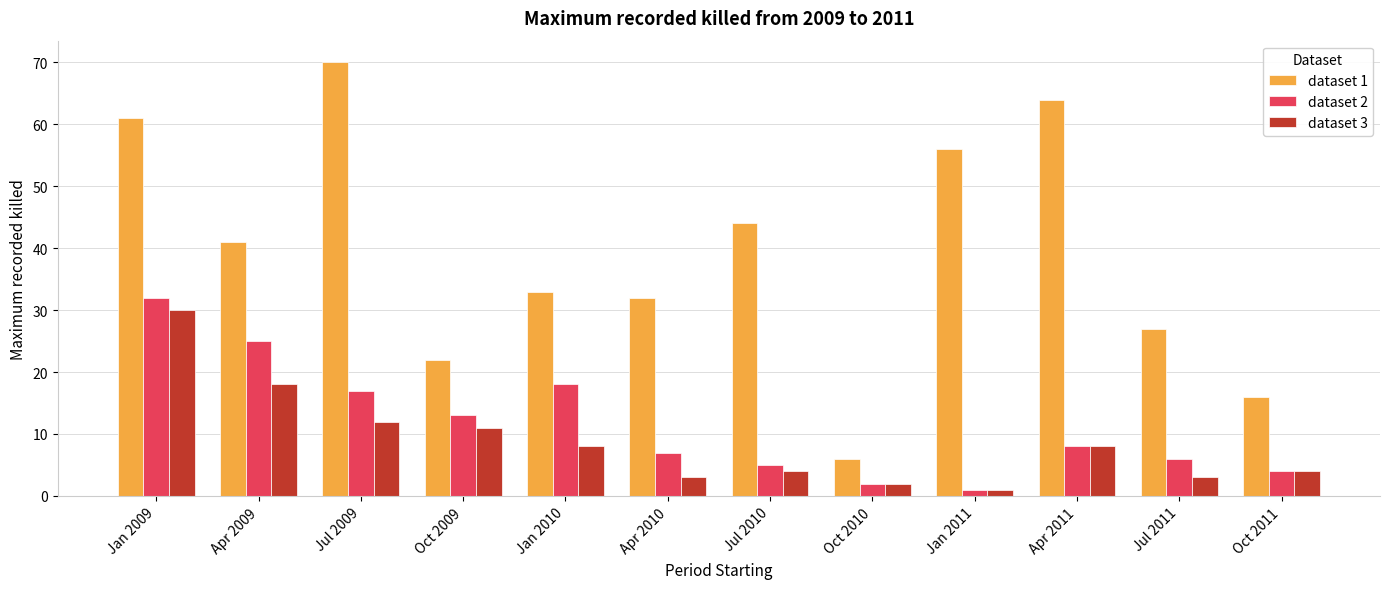

Rank the categories by dataset 2 value from lowest to highest.

Jan 2011, Oct 2010, Oct 2011, Jul 2010, Jul 2011, Apr 2010, Apr 2011, Oct 2009, Jul 2009, Jan 2010, Apr 2009, Jan 2009